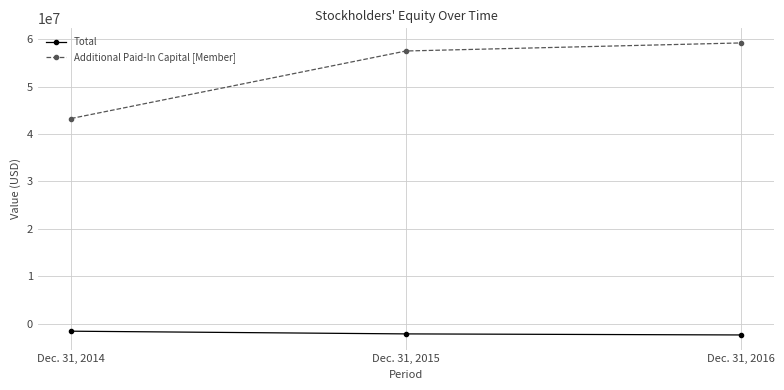

What is the smallest value displayed?

-2383015